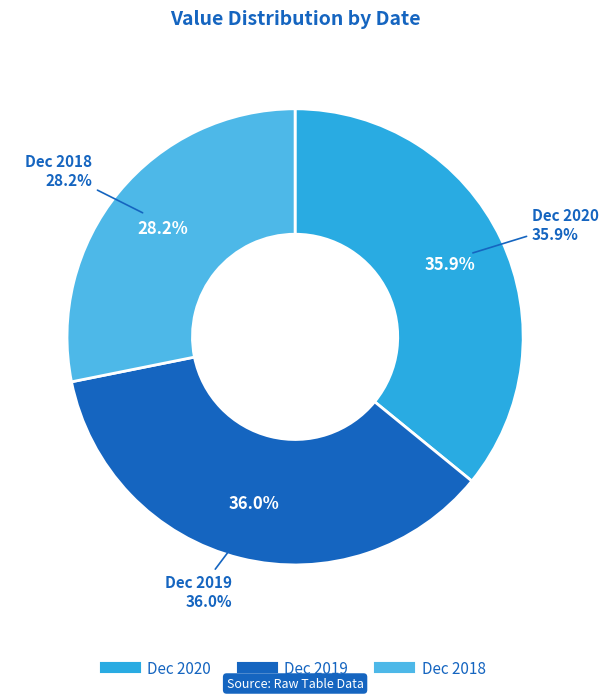

To the nearest percent, what is the difference between the largest and smallest slice percentages?

8%